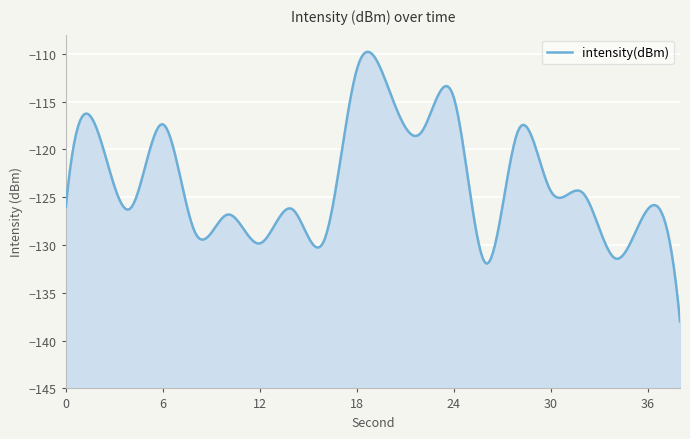

What is the change in value from 26 to 28?

+13.9